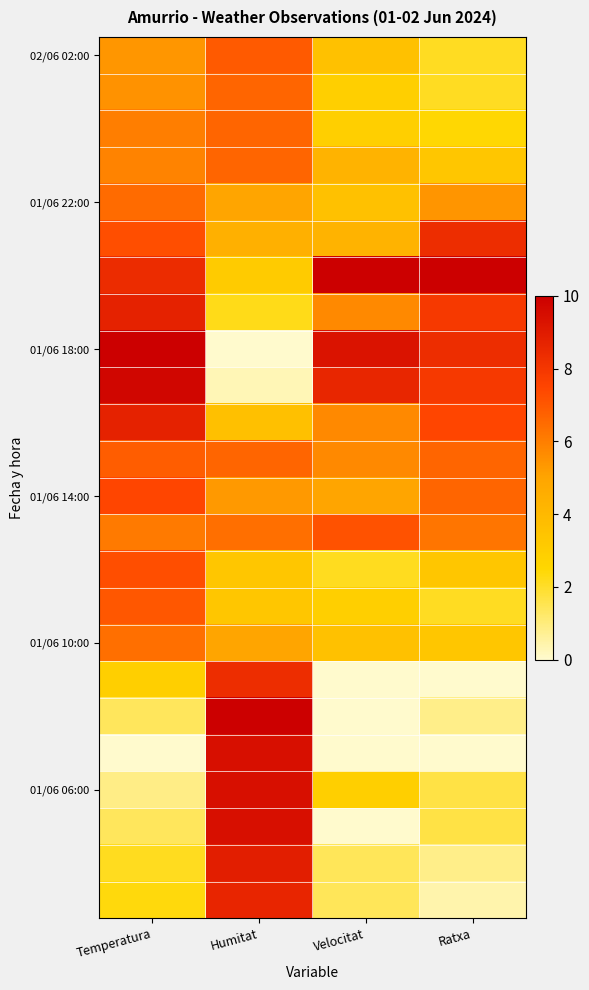

At how many categories does at least one series exceed 1?

4